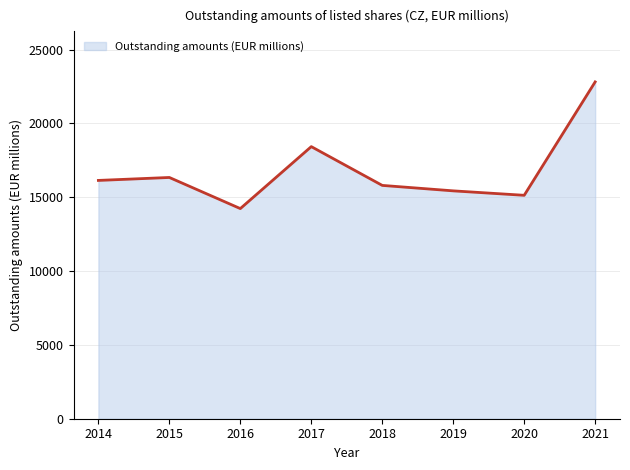

Does the chart display data point markers on the line(s)?

No